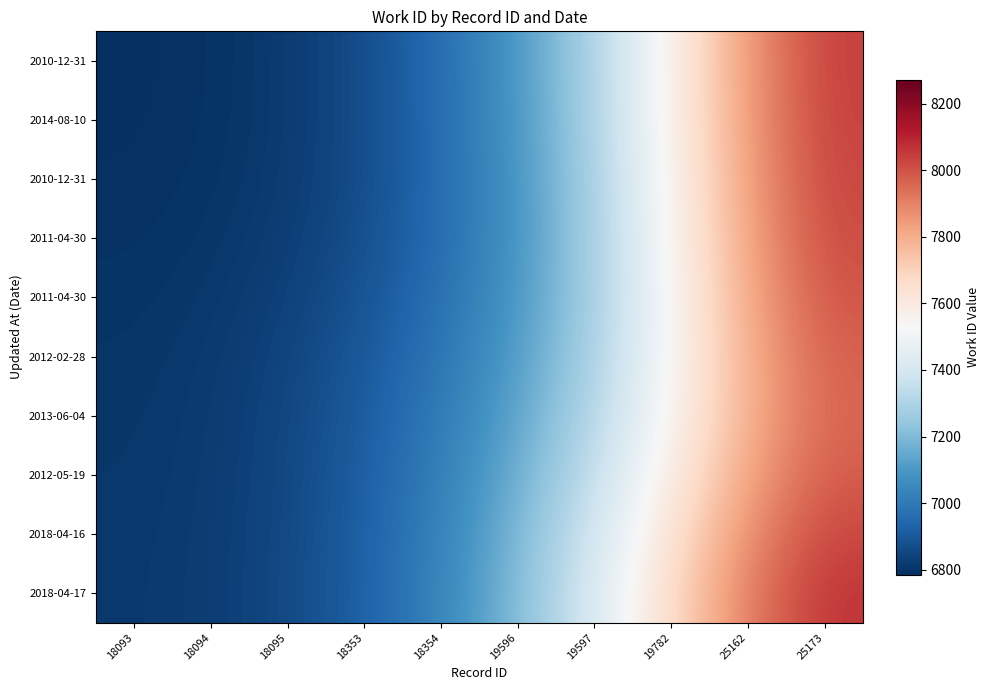

Which has a higher value, 19597 or 18353?

19597